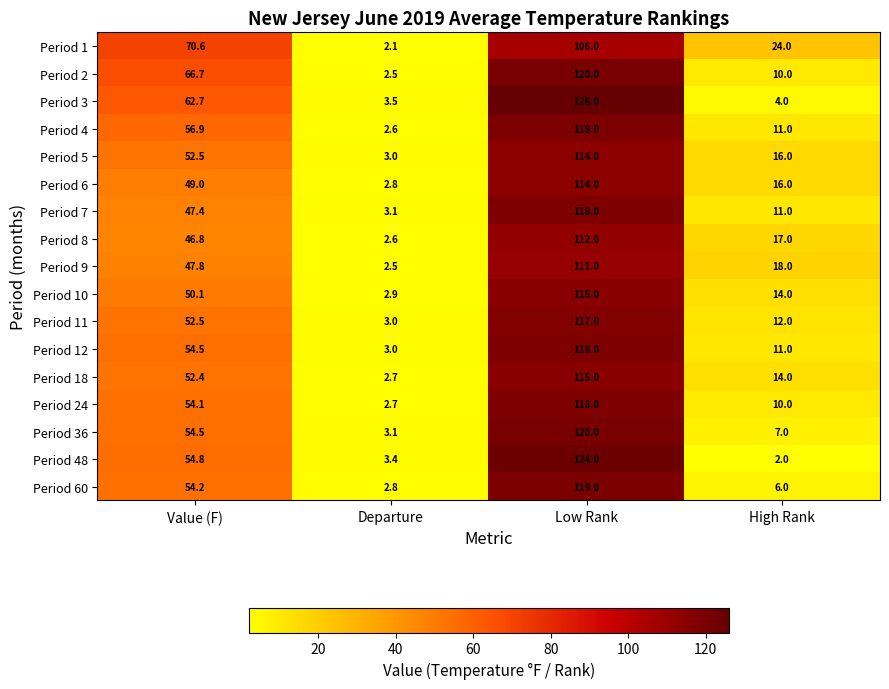

Where does the Period 10 series first go above 50?

Value (F)